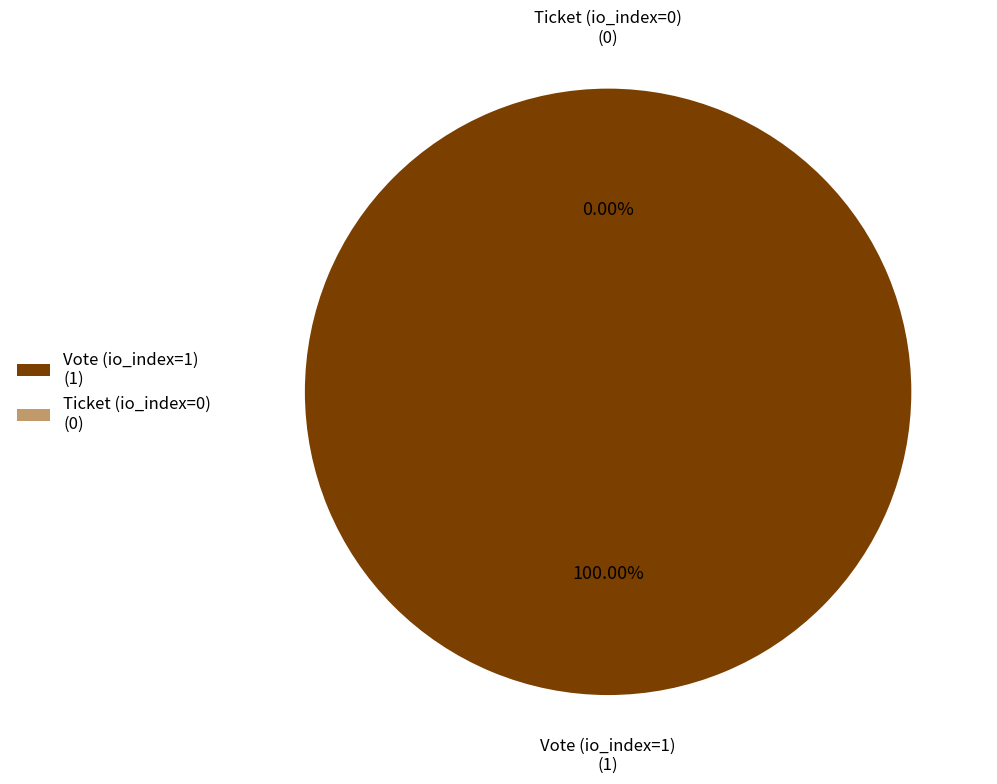

Is it true that Ticket (io_index=0) is 6% of the pie?

False